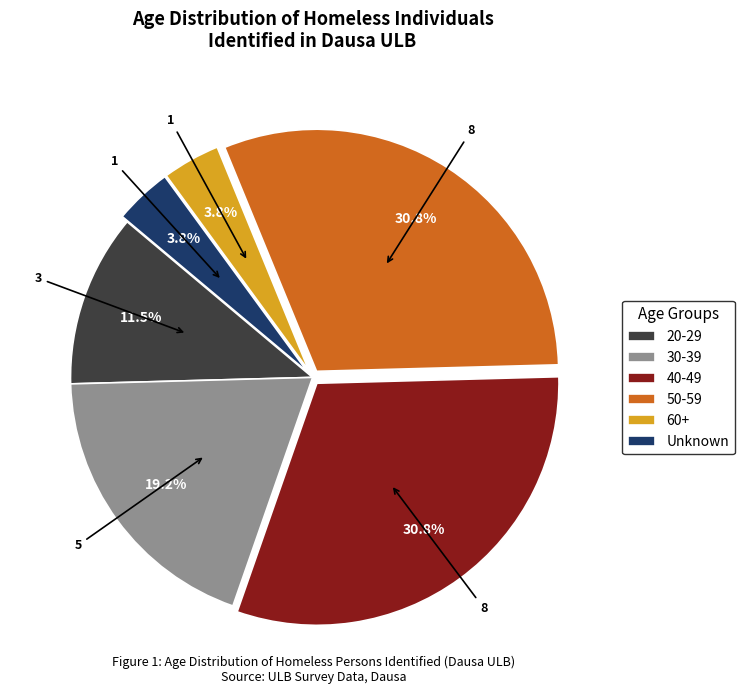

How many slices are in this pie chart?

6